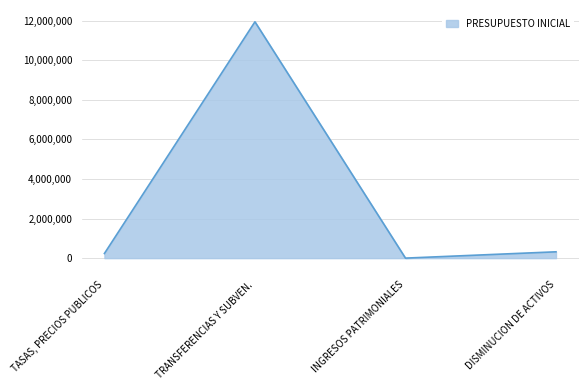

What is the greatest value displayed?

11945111